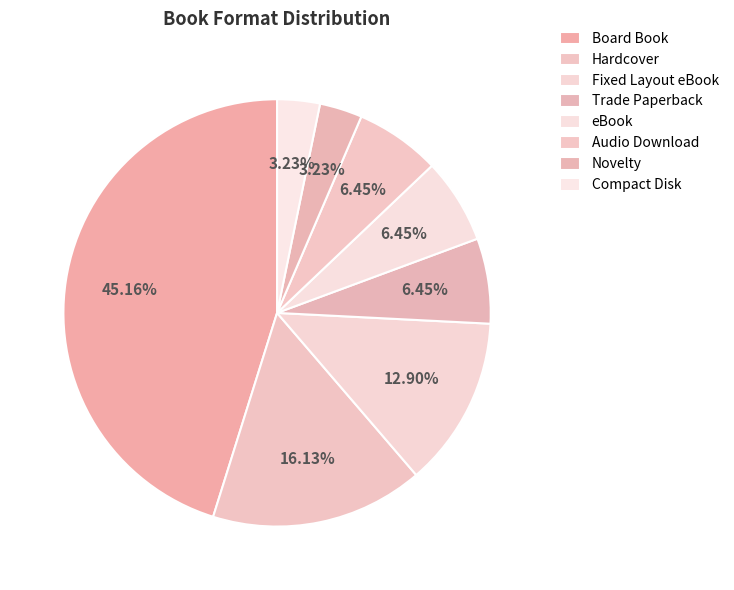

How many slices are in this pie chart?

8